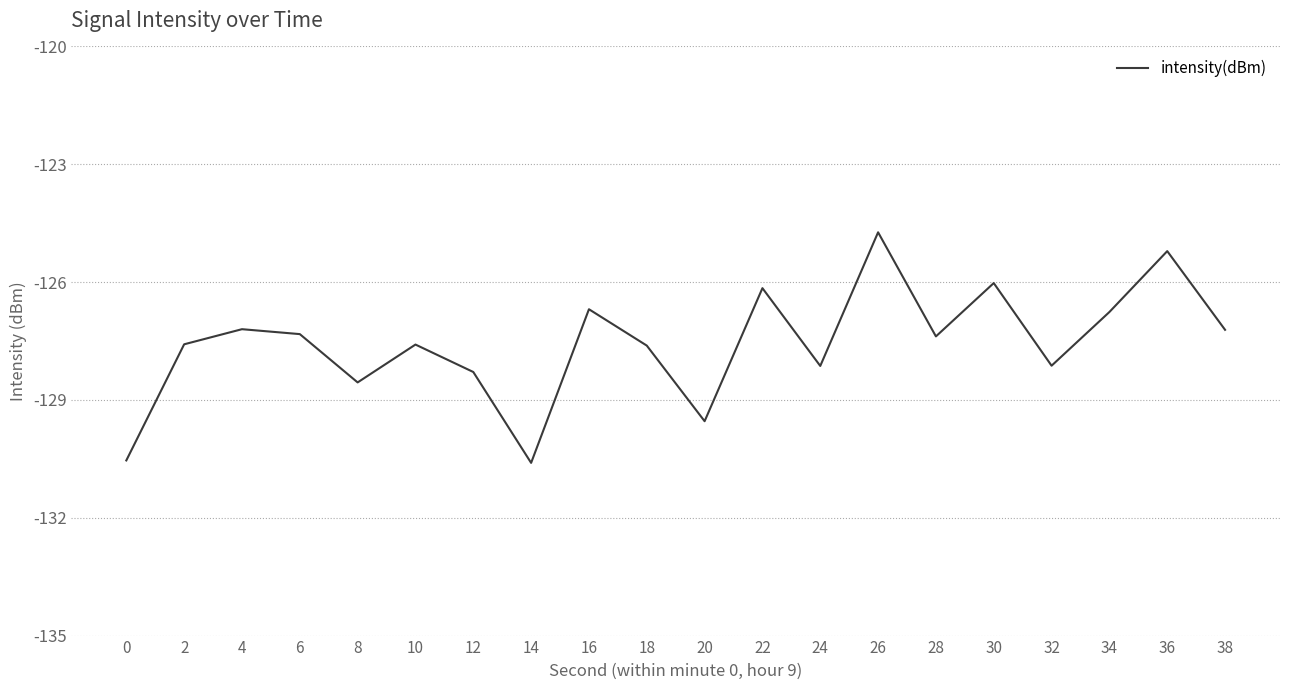

What is the minimum value shown in the chart?

-130.6